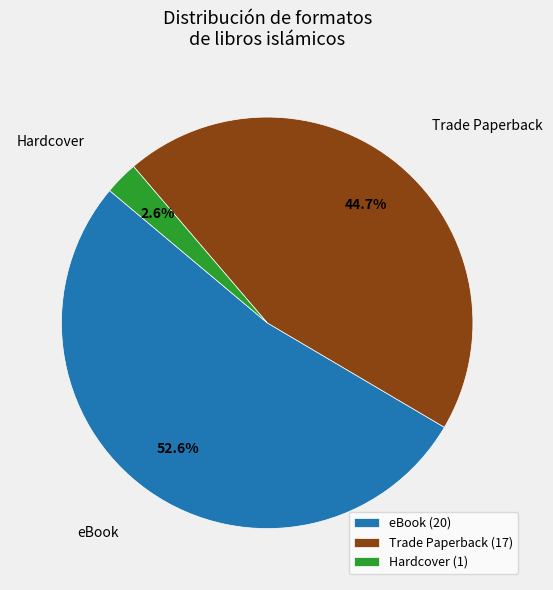

What portion of the pie excludes Trade Paperback?

55.3%